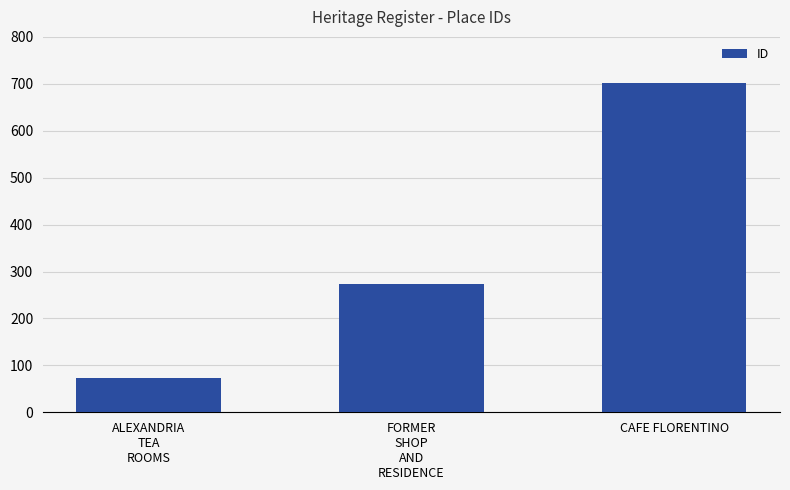

What is the value of the 2nd bar from the left?

273